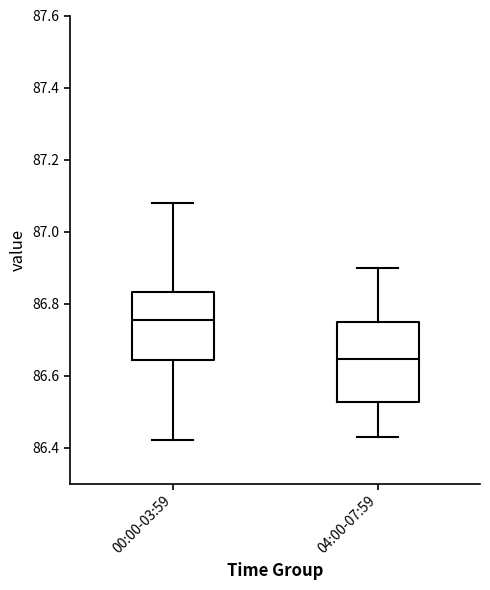

Reading left to right, read every box against the y-axis: the position of its median line, the range the box covers, and the ends of its whiskers. The values are not printed on the chart, so give them approximately, as read against the axis.

00:00-03:59: median 86.76, box 86.64 to 86.84, whiskers 86.42 to 87.08
04:00-07:59: median 86.64, box 86.52 to 86.76, whiskers 86.44 to 86.90